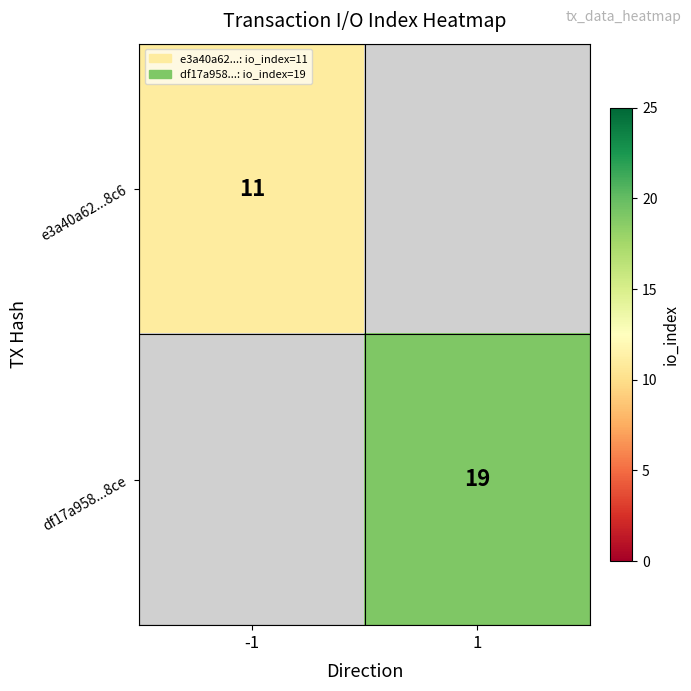

True or false: e3a40a62...8c6 has a value of 11 at -1.

True